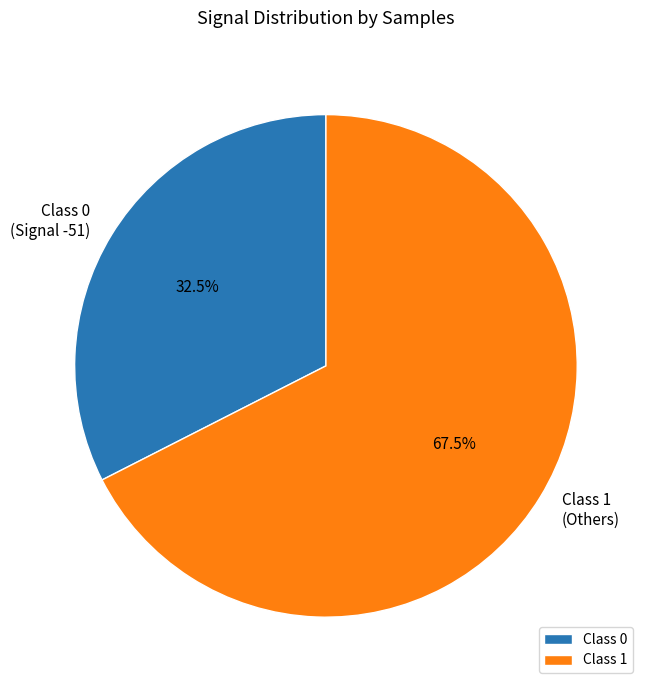

Which has a higher value, Class 1 (Others) or Class 0 (Signal -51)?

Class 1 (Others)